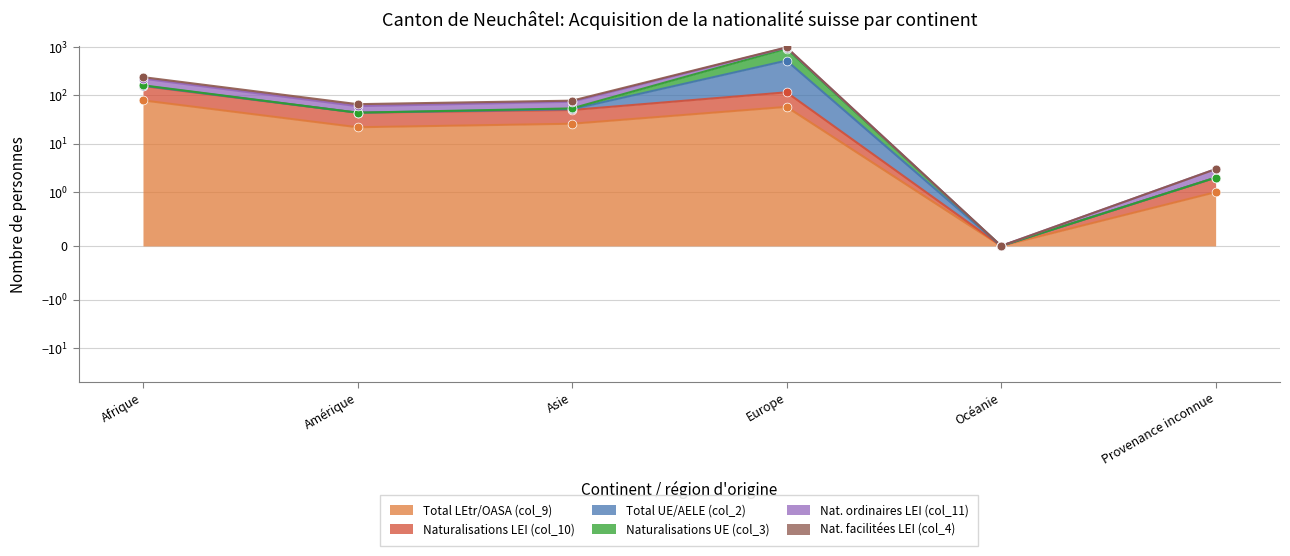

What are all the series names shown in the legend?

Total LEtr/OASA (col_9), Naturalisations LEI (col_10), Total UE/AELE (col_2), Naturalisations UE (col_3), Nat. ordinaires LEI (col_11), Nat. facilitées LEI (col_4)